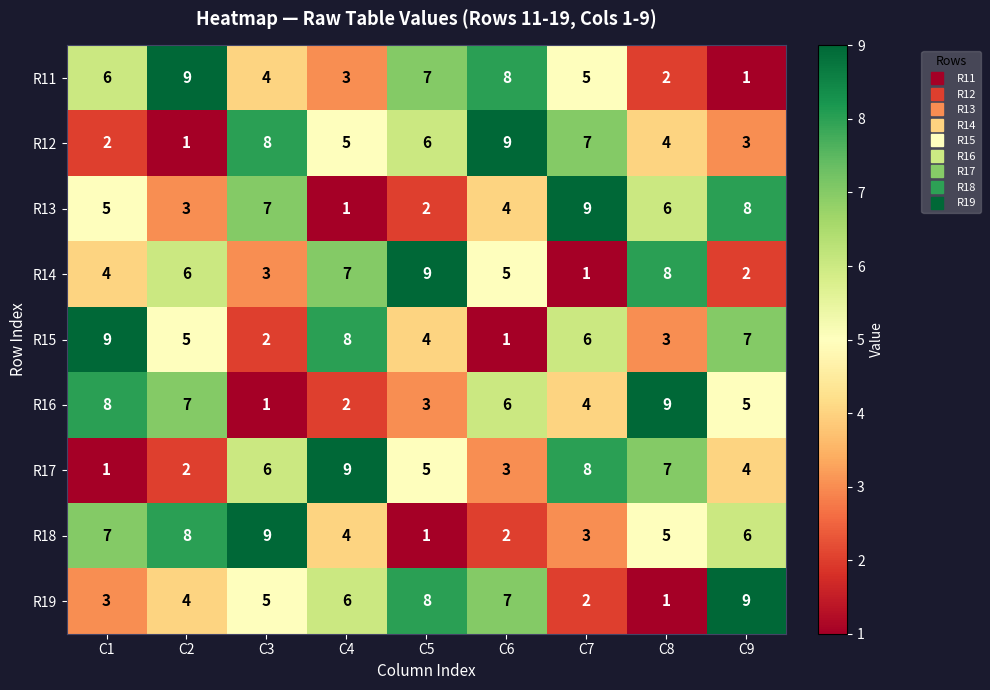

Which series changed the most between C1 and C4?

R17